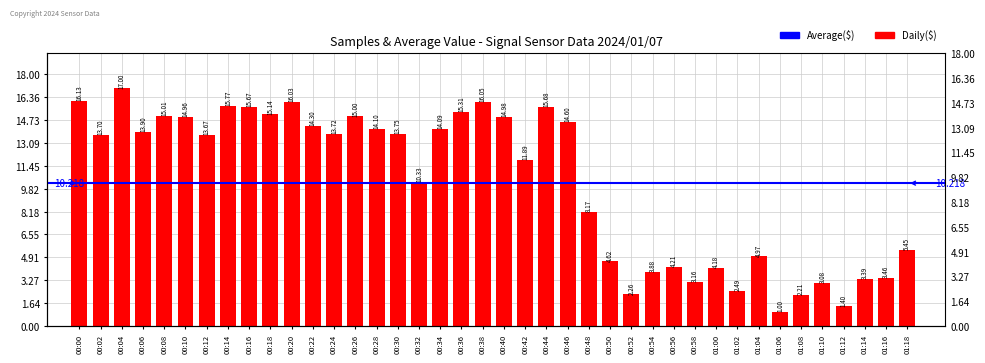

Between 01:02 and 00:44, which is larger?

00:44